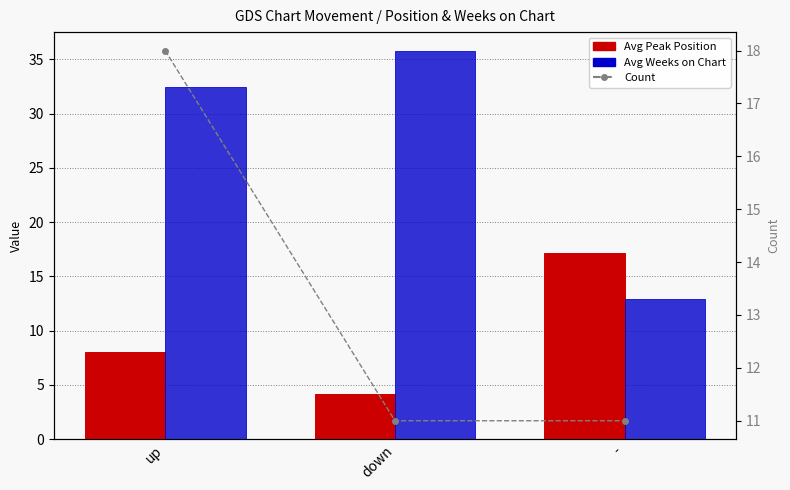

At how many categories does at least one series exceed 33?

1